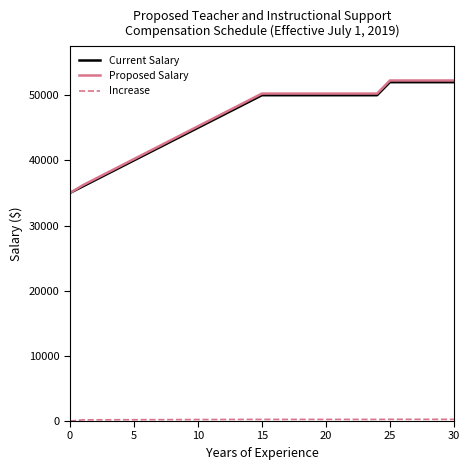

What is the minimum value for Current Salary?

35000